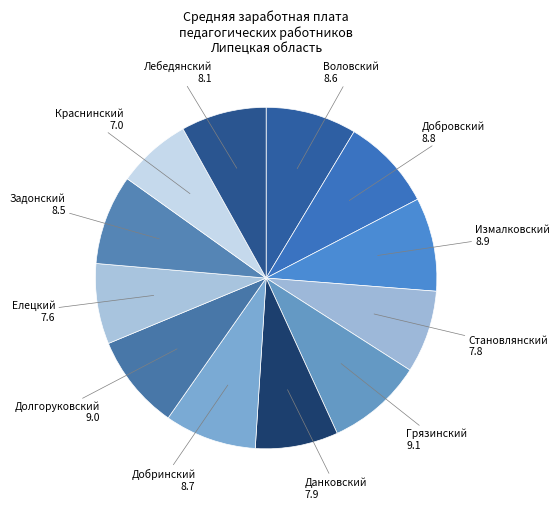

Does Становлянский represent more than half of the total?

No